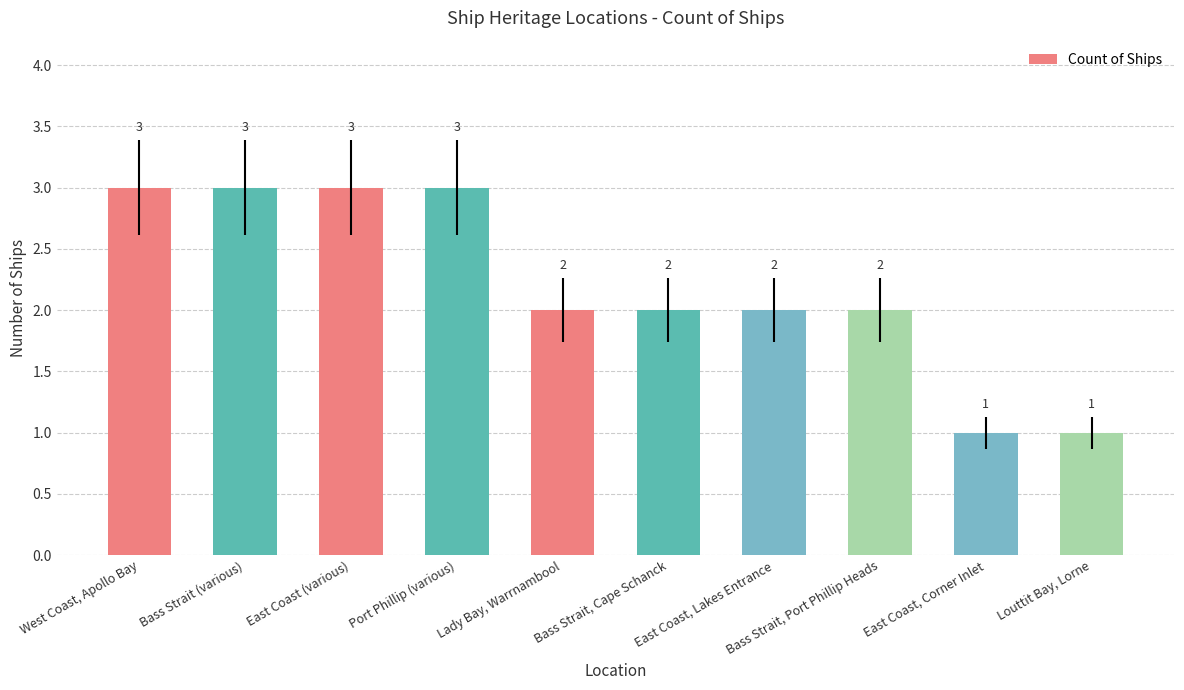

What is the maximum value shown in the chart?

3